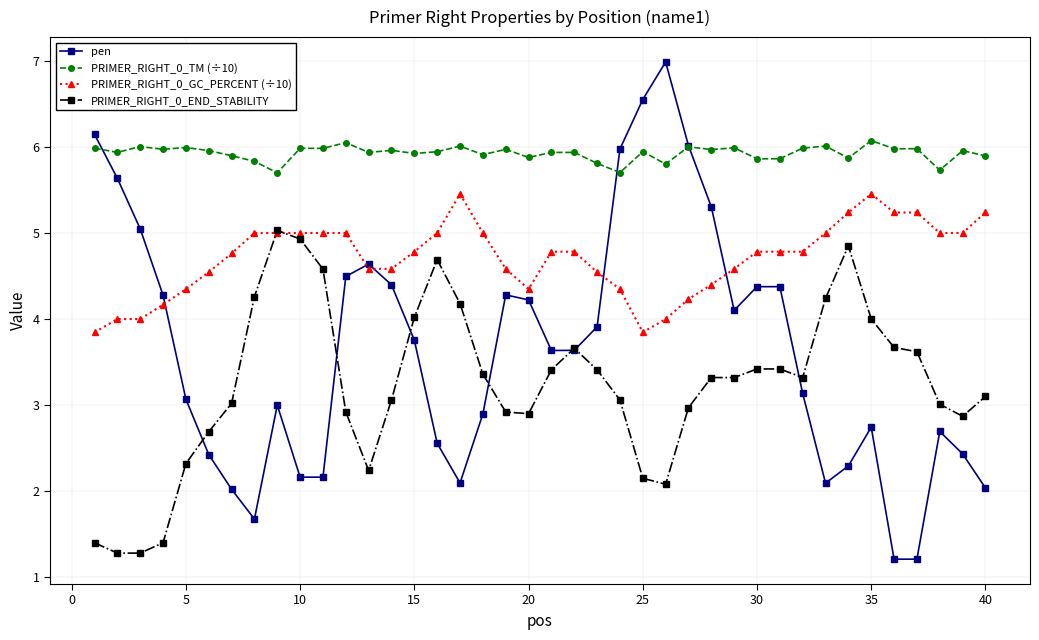

Does the chart display data point markers on the line(s)?

Yes